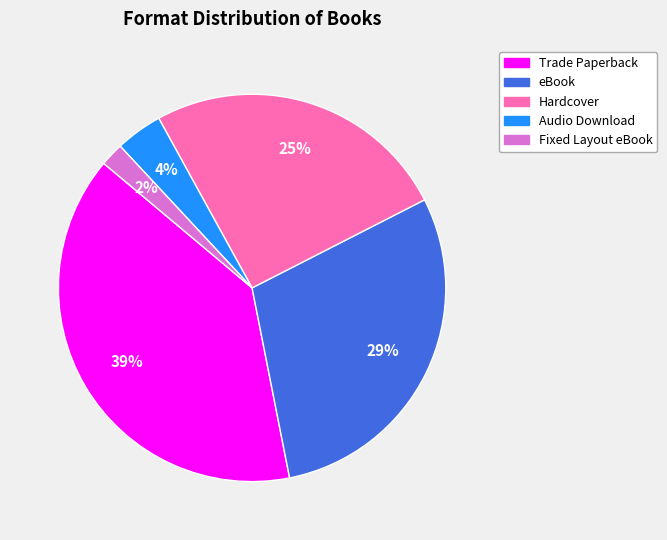

To the nearest percent, what is the difference between the largest and smallest slice percentages?

37%